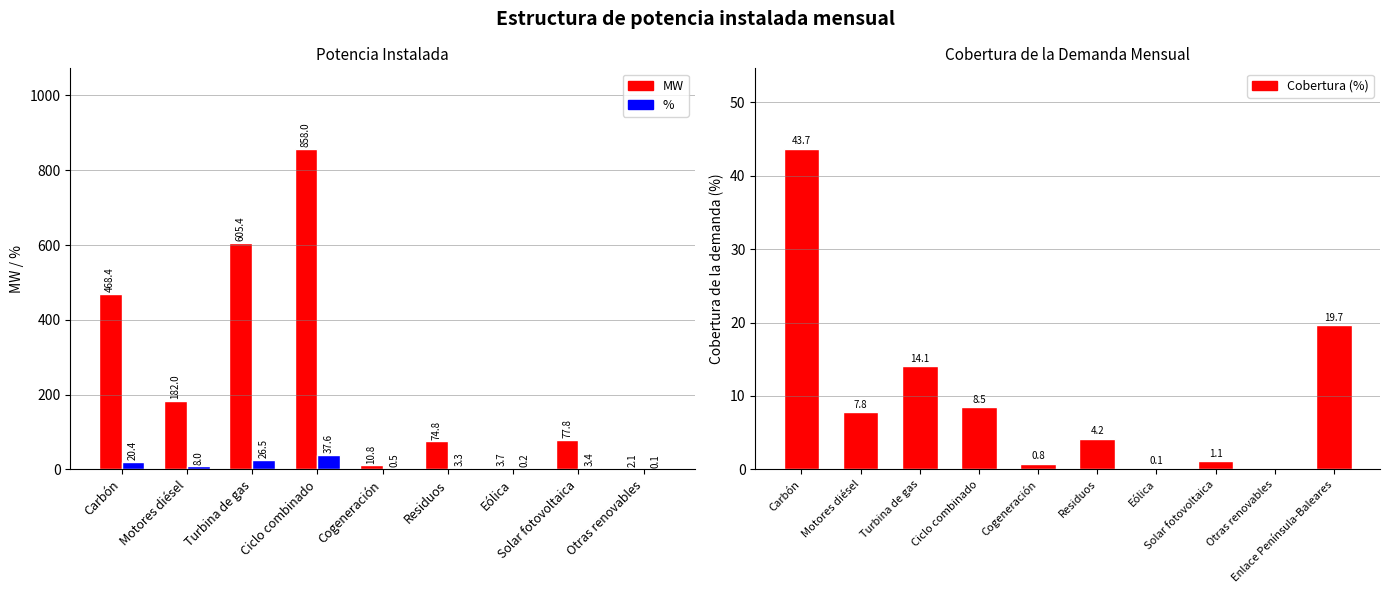

Which series has the largest range (max minus min)?

MW